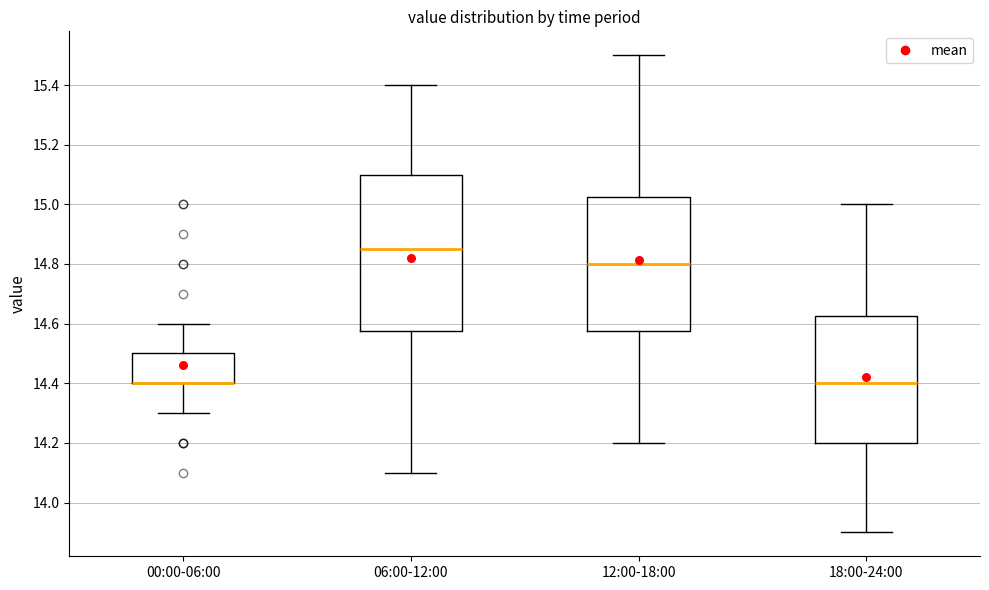

Reading left to right, transcribe this box plot: for each box, give where its median line is, the range the box spans, and where its two whiskers end, as read against the y-axis. The values are not printed on the chart, so give them approximately, as read against the axis.

00:00-06:00: median 14.40 (drawn on the box's lower edge), box 14.40 to 14.50, whiskers 14.30 to 14.60
06:00-12:00: median 14.86, box 14.58 to 15.10, whiskers 14.10 to 15.40
12:00-18:00: median 14.80, box 14.58 to 15.02, whiskers 14.20 to 15.50
18:00-24:00: median 14.40, box 14.20 to 14.62, whiskers 13.90 to 15.00